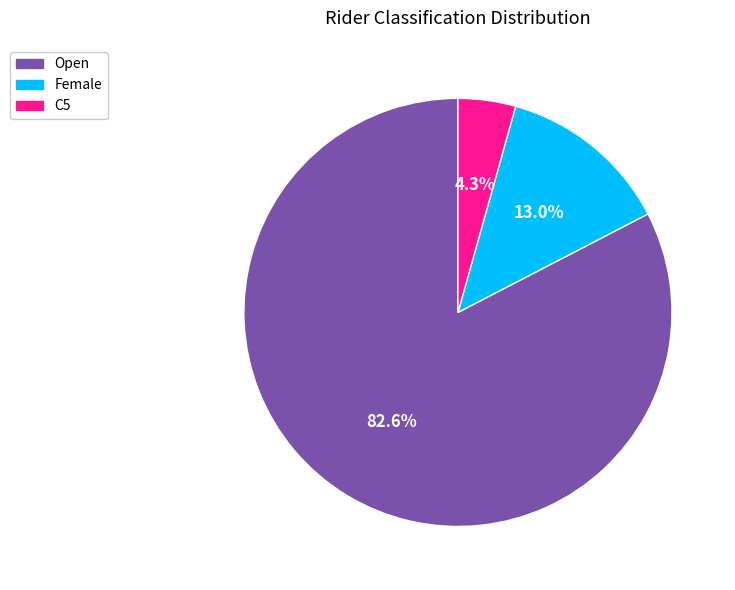

How many slices are in this pie chart?

3